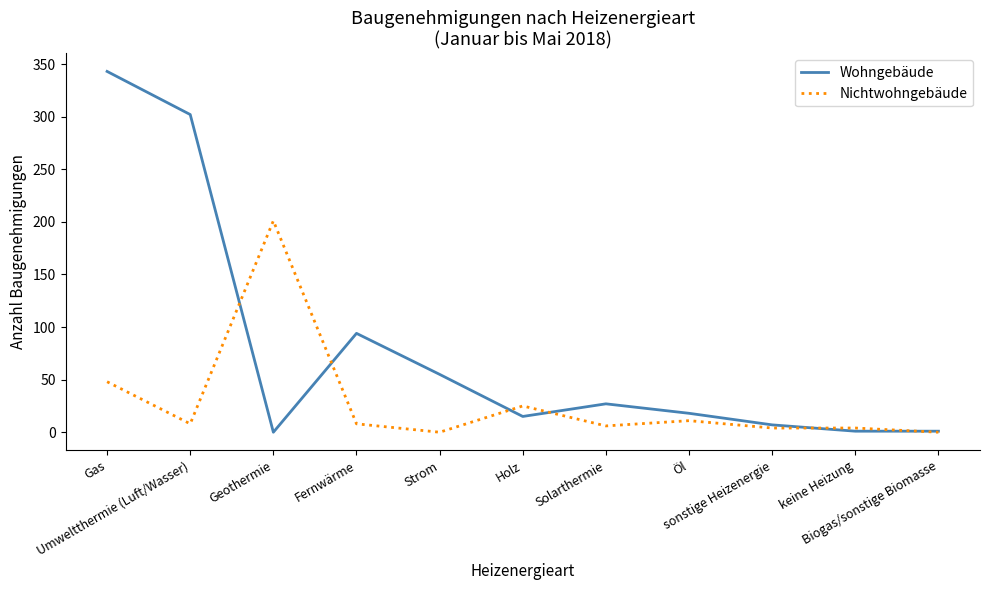

List the series in order of their overall mean, lowest first.

Nichtwohngebäude, Wohngebäude